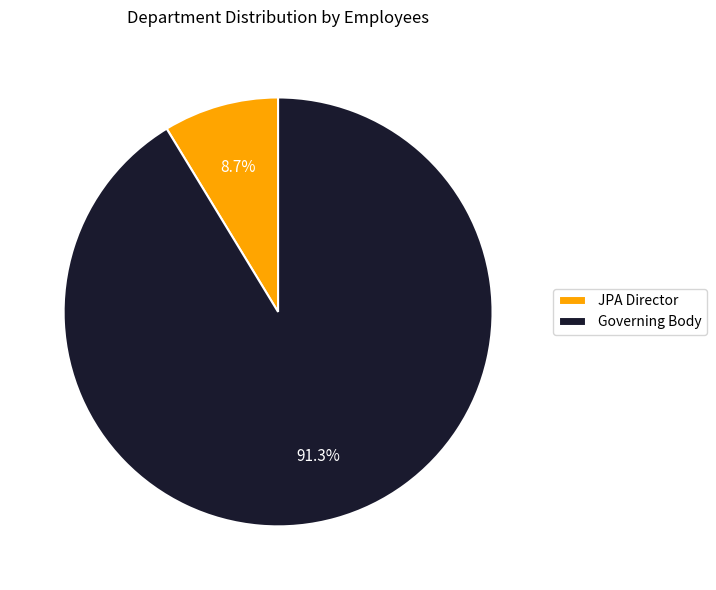

Count the number of slices in the pie.

2